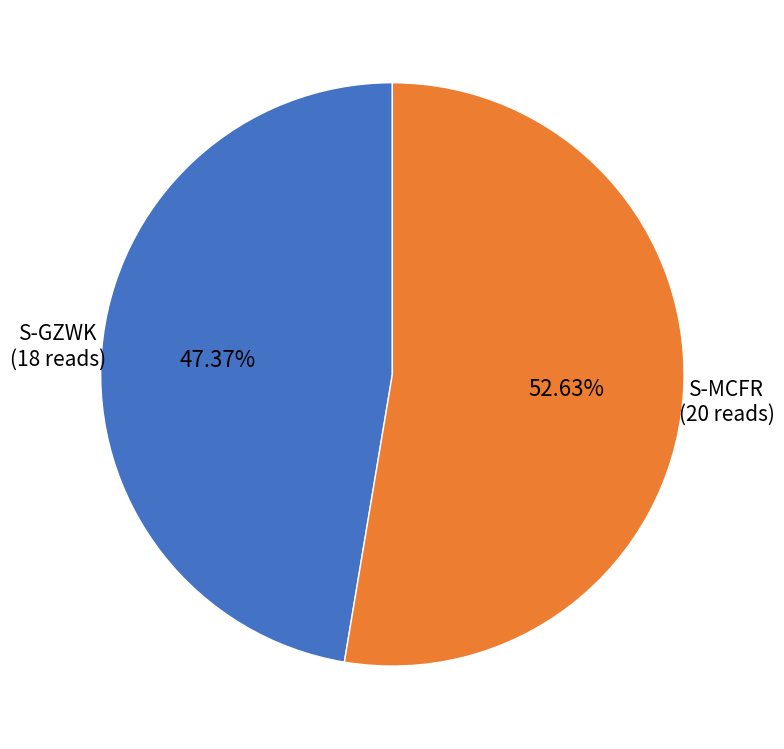

Is there a majority slice in this chart?

Yes